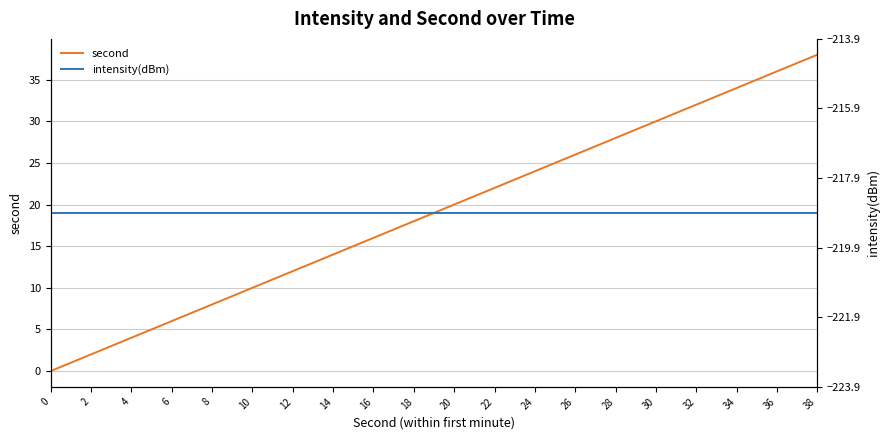

What is the smallest value displayed?

-218.9